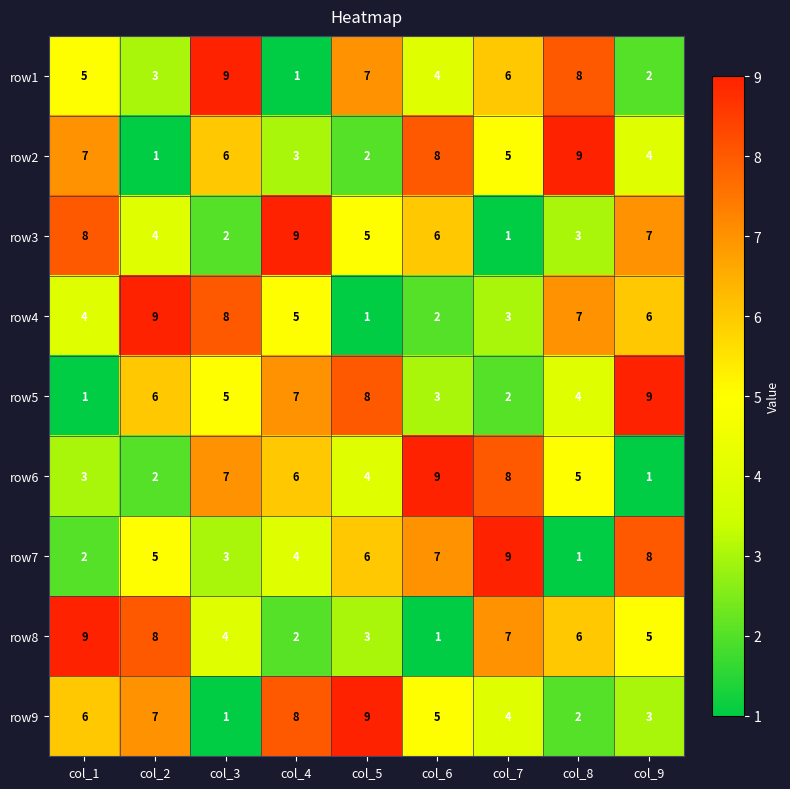

What is the sum of all row9 values?

45